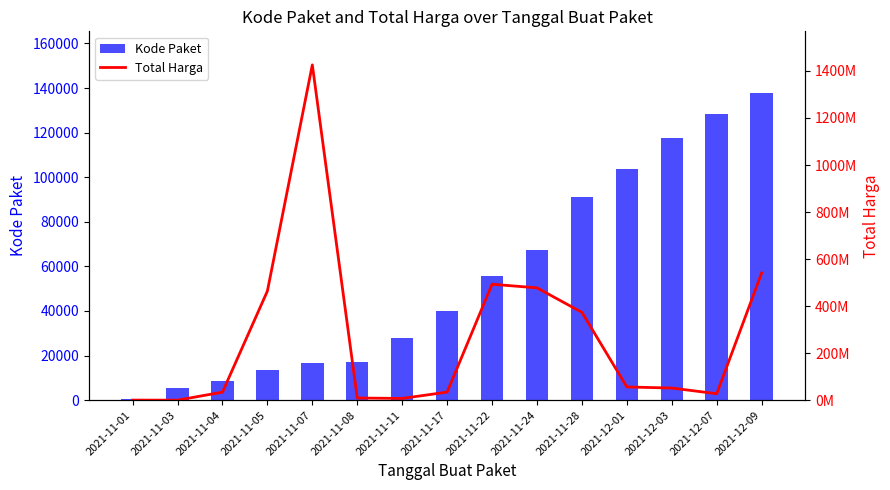

Between 2021-12-09 and 2021-11-22, which is larger?

2021-12-09